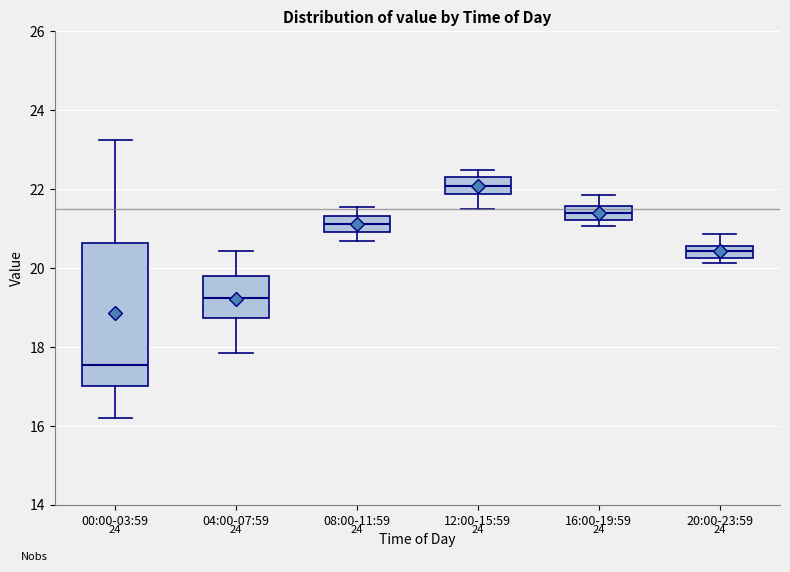

Reading left to right, read every box against the y-axis: the position of its median line, the range the box covers, and the ends of its whiskers. The values are not printed on the chart, so give them approximately, as read against the axis.

00:00-03:59: median 17.6, box 17.0 to 20.6, whiskers 16.2 to 23.2
04:00-07:59: median 19.2, box 18.8 to 19.8, whiskers 17.8 to 20.4
08:00-11:59: median 21.2, box 21.0 to 21.4, whiskers 20.6 to 21.6
12:00-15:59: median 22.0, box 21.8 to 22.2, whiskers 21.4 to 22.4
16:00-19:59: median 21.4, box 21.2 to 21.6, whiskers 21.0 to 21.8
20:00-23:59: median 20.4, box 20.2 to 20.6, whiskers 20.2 (just below the box's lower edge) to 20.8